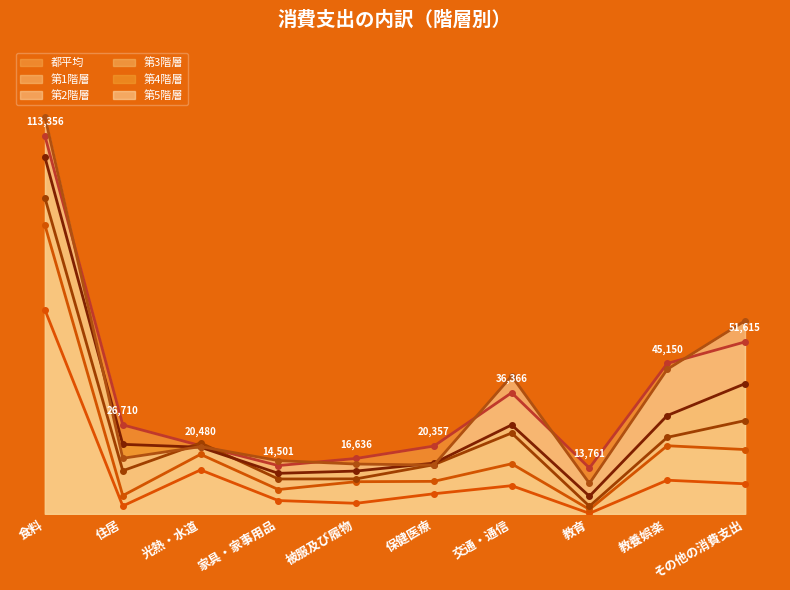

At 保健医療, list the series in order from smallest to largest.

第1階層, 第2階層, 第5階層, 第3階層, 第4階層, 都平均